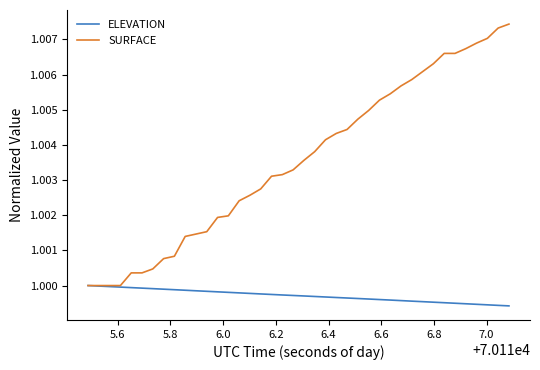

Rank the series by their average value, from highest to lowest.

SURFACE, ELEVATION